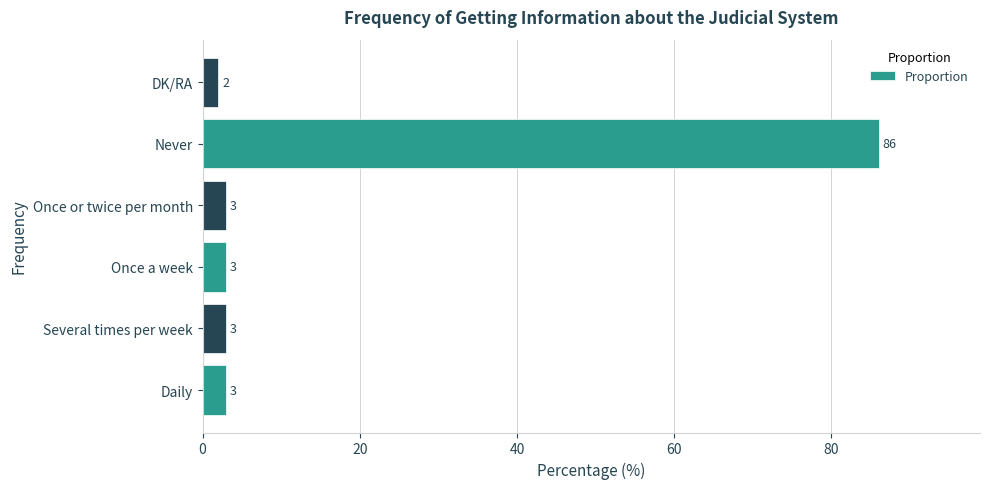

What is the average value?

17